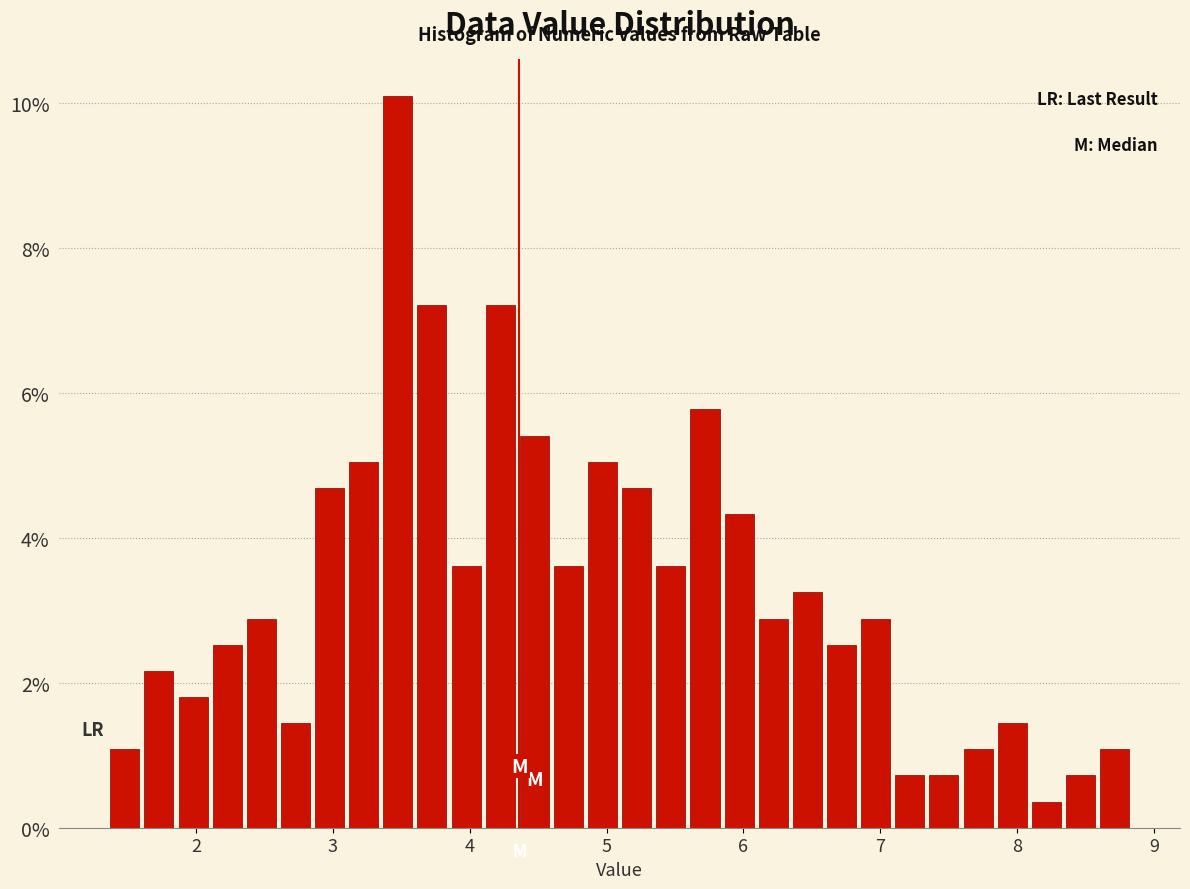

Read against the x-axis, roughly where is the centre of the tallest bar?

3.5